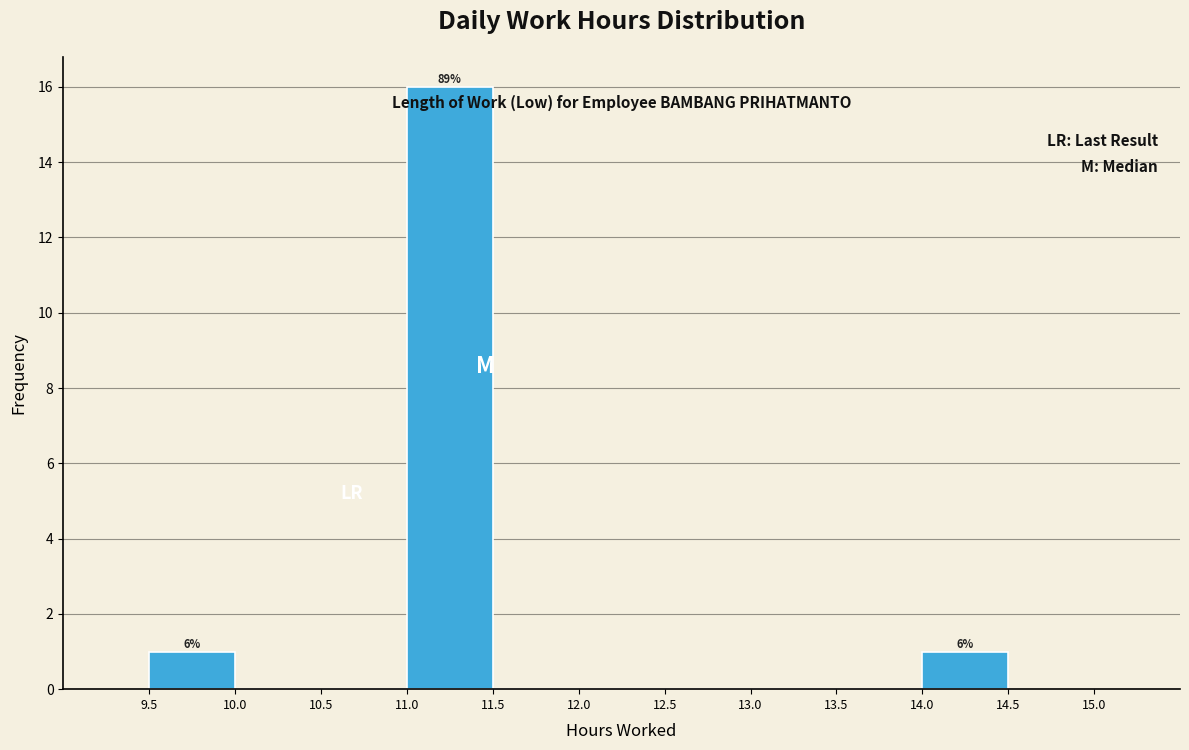

Over which range of the x-axis is the bar tallest?

11.0 to 11.5